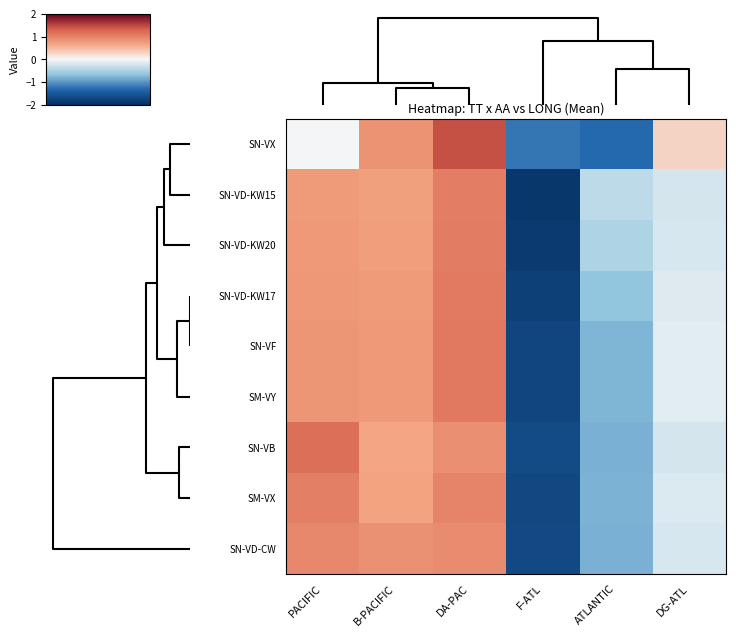

How many distinct data groups are displayed?

9